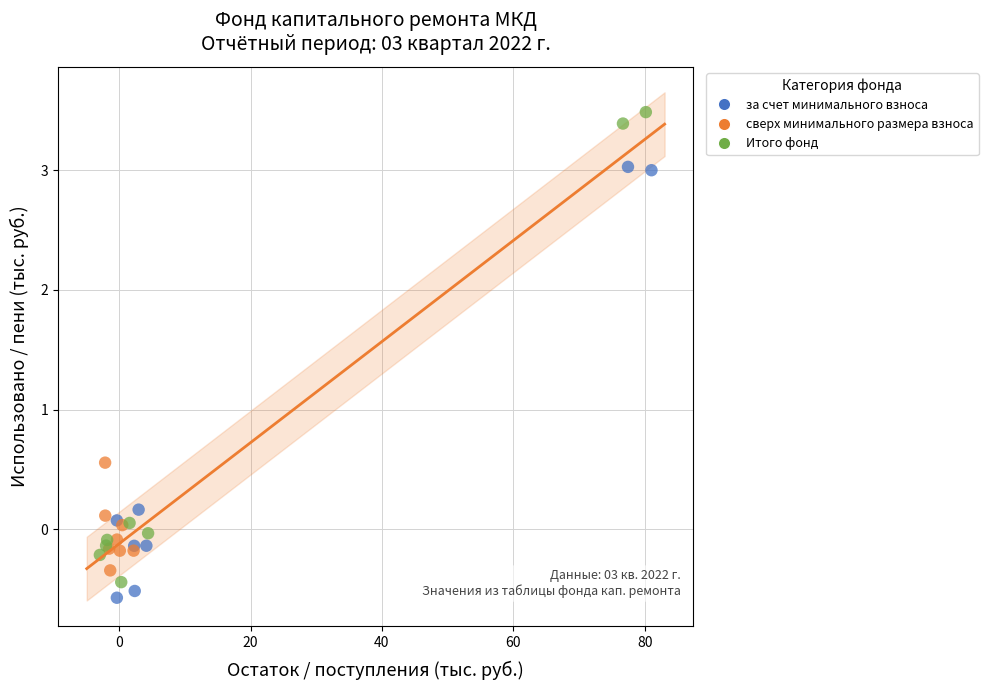

Which series contains the highest Y value?

Итого фонд